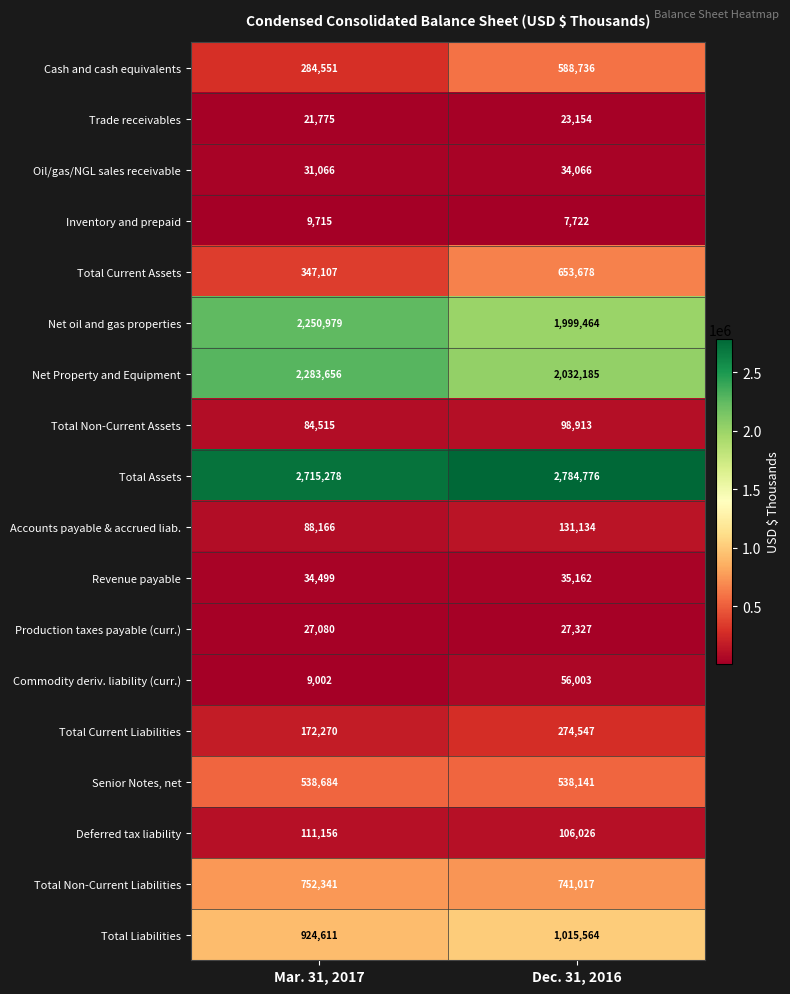

Which series changed the most between Mar. 31, 2017 and Dec. 31, 2016?

Total Current Assets